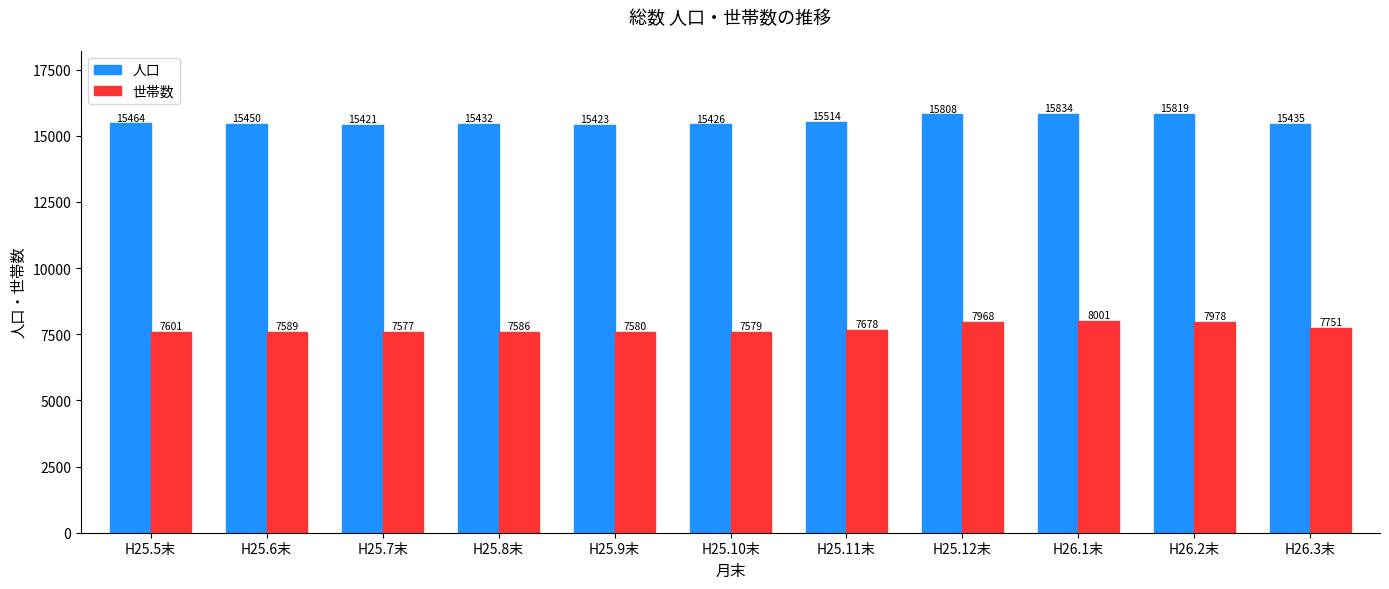

What is the difference between the second highest and minimum values in the 世帯数 series?

401